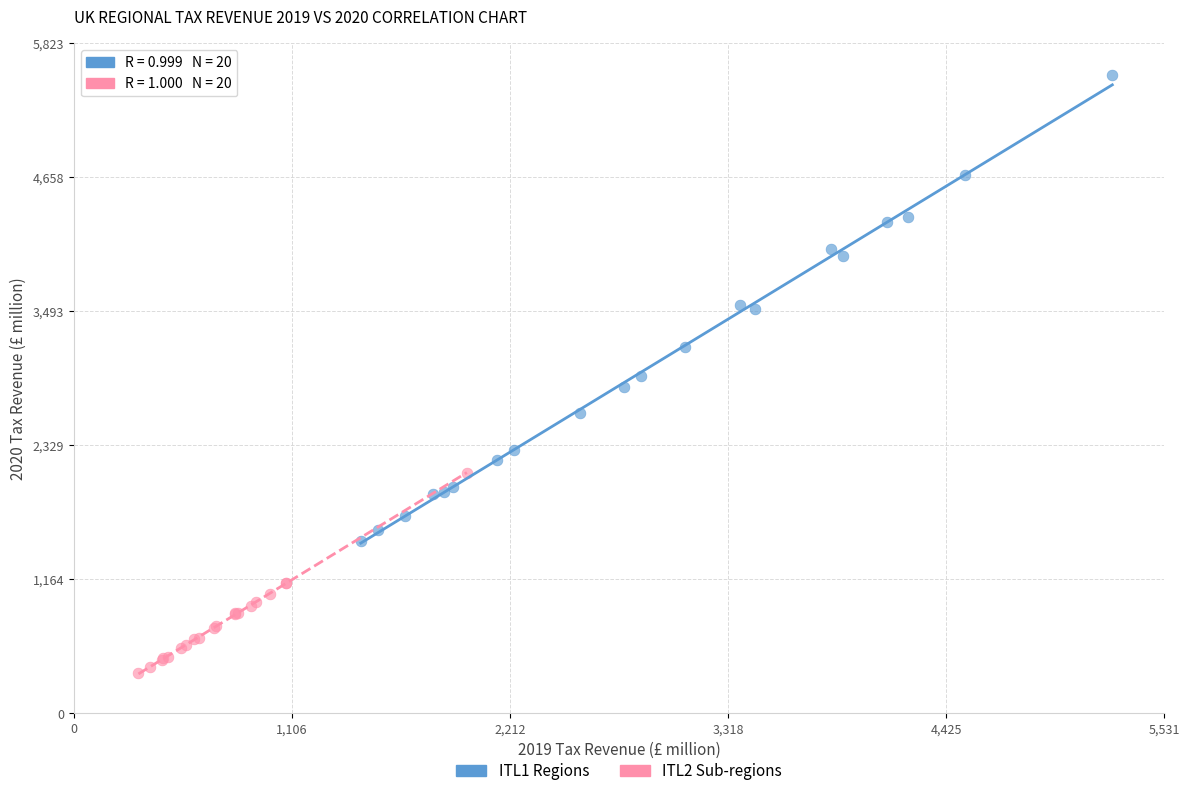

Which series has the widest spread of Y values?

ITL1 Regions